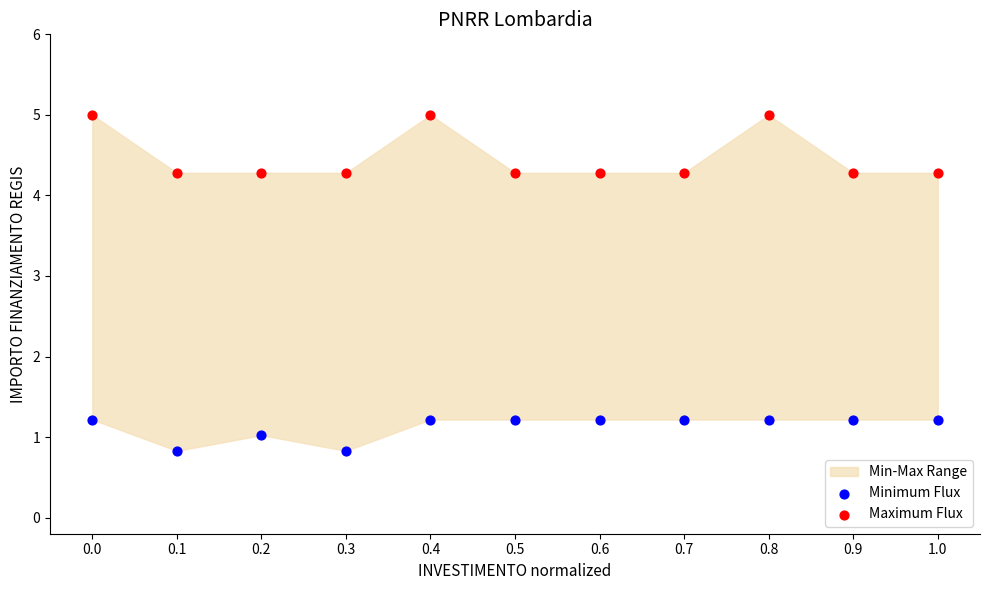

Which series contains the highest Y value?

Maximum Flux